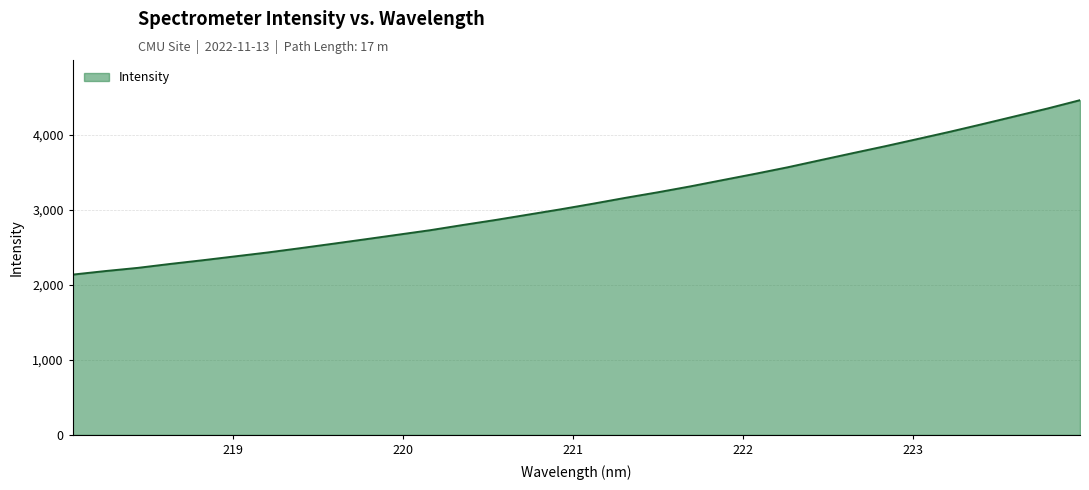

What is the maximum value shown in the chart?

4459.3